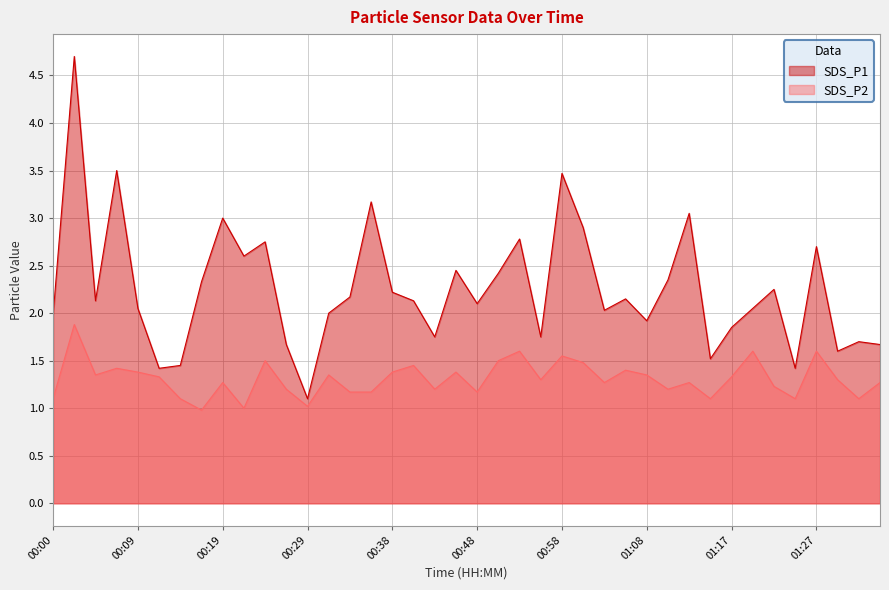

True or false: SDS_P2 has a value of 1.5 at 01:00.

True